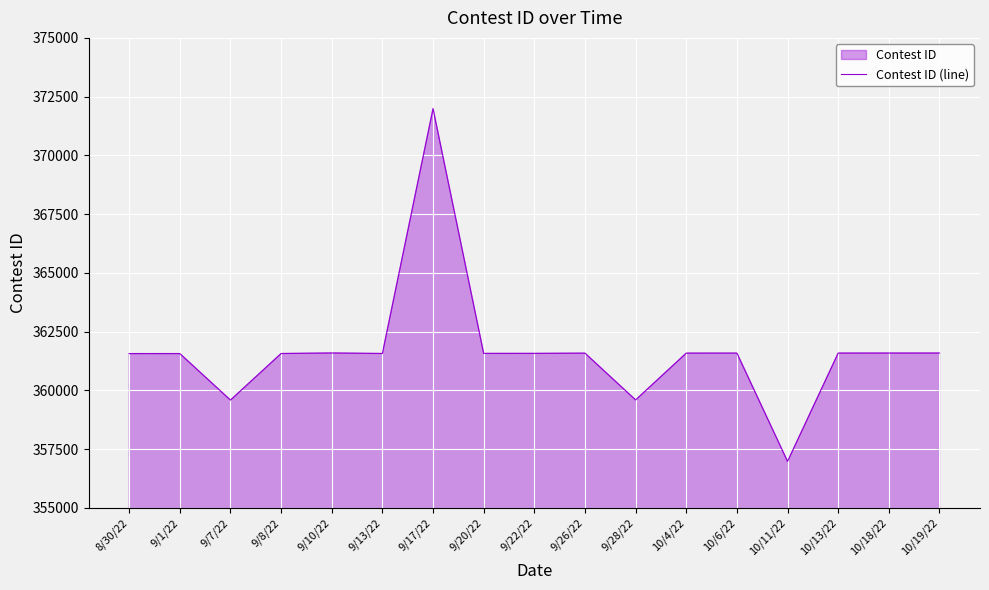

Which has a higher value, 9/10/22 or 9/28/22?

9/10/22